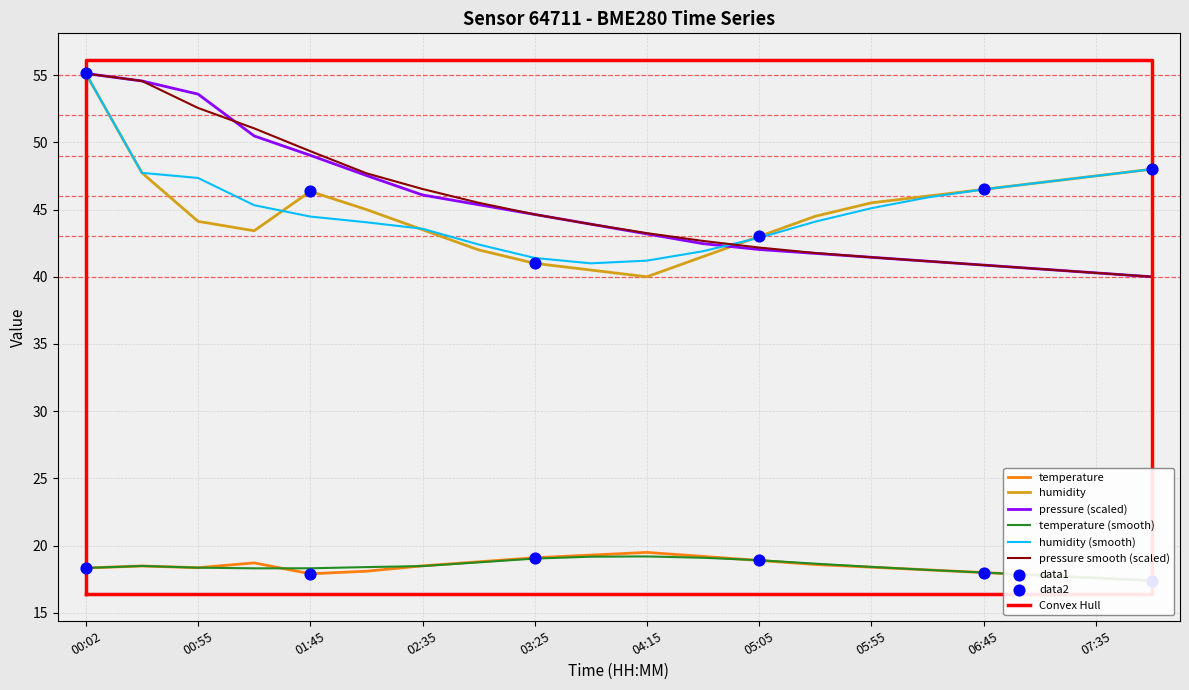

Which series has the widest spread of Y values?

pressure